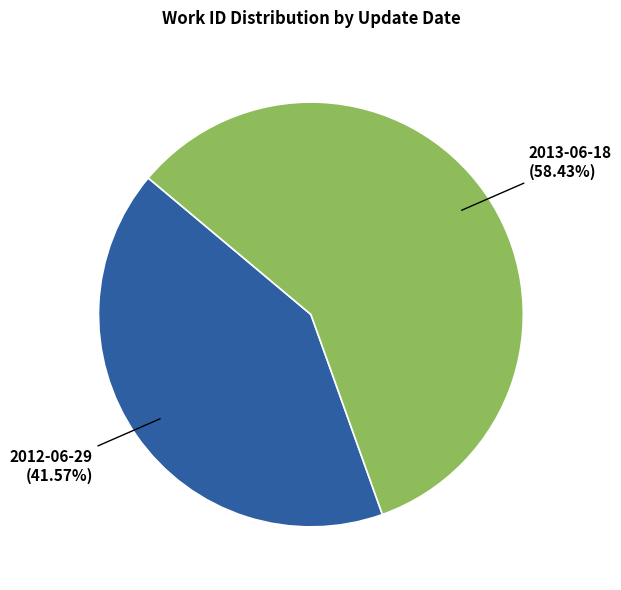

What percentage is the 2013-06-18 slice, to the nearest percent?

58%